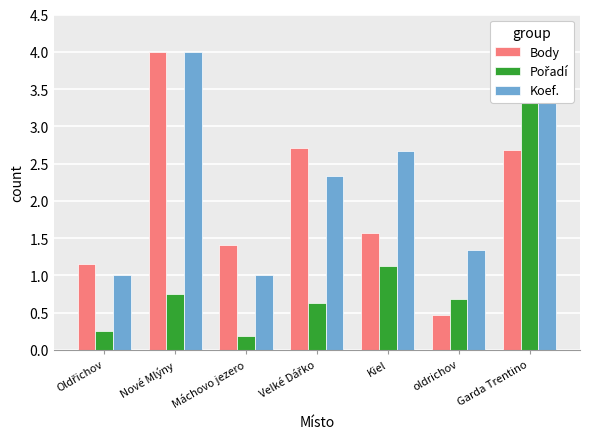

Between Garda Trentino and Oldřichov, which is larger?

Garda Trentino